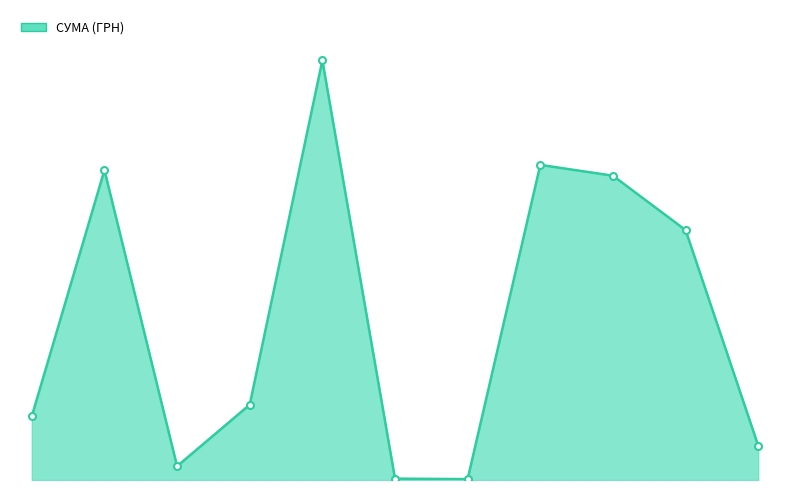

Does the chart have visible grid lines?

No